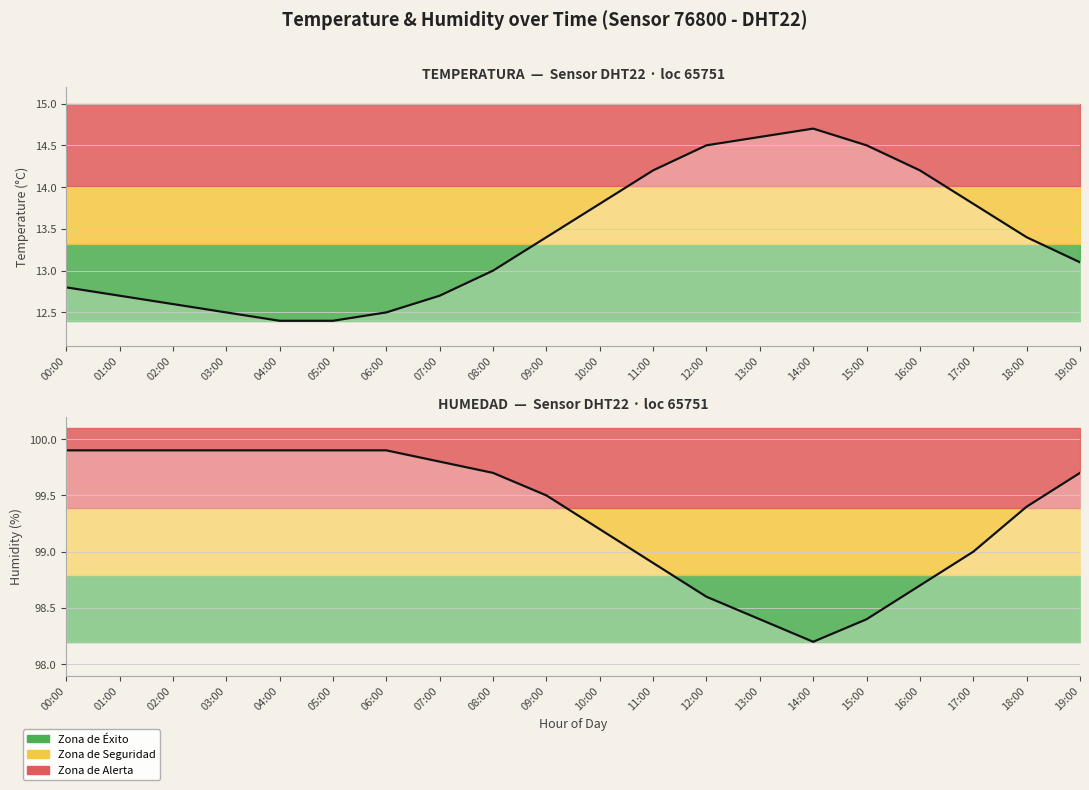

What is the label of the 6th point from the right?

14:00